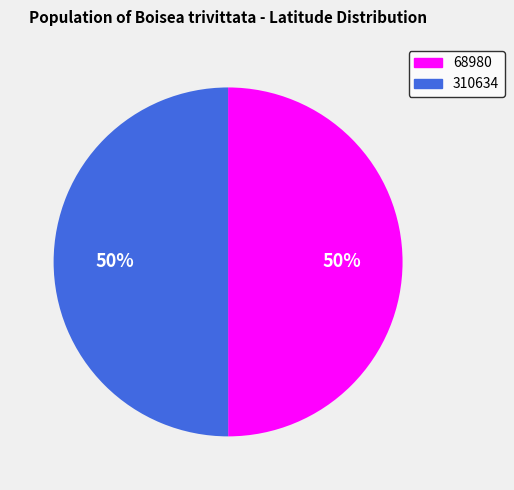

Is the sum of 310634 and 68980 greater than half?

Yes